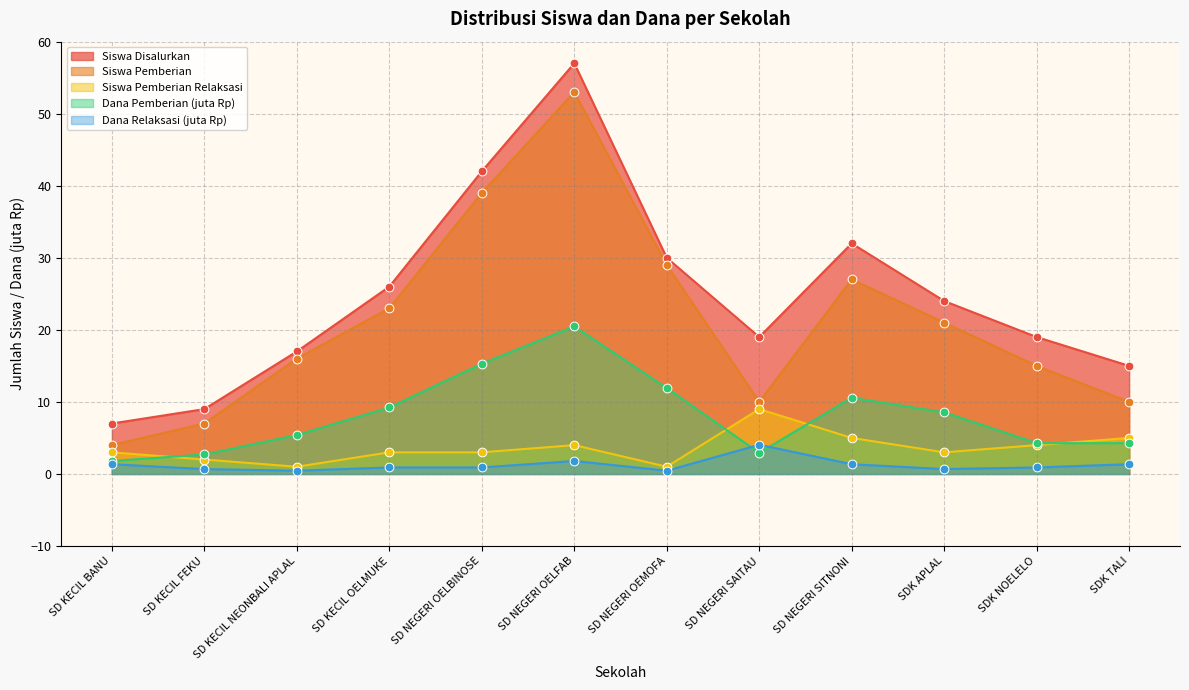

Which series has the largest Y range (max minus min)?

Siswa Disalurkan